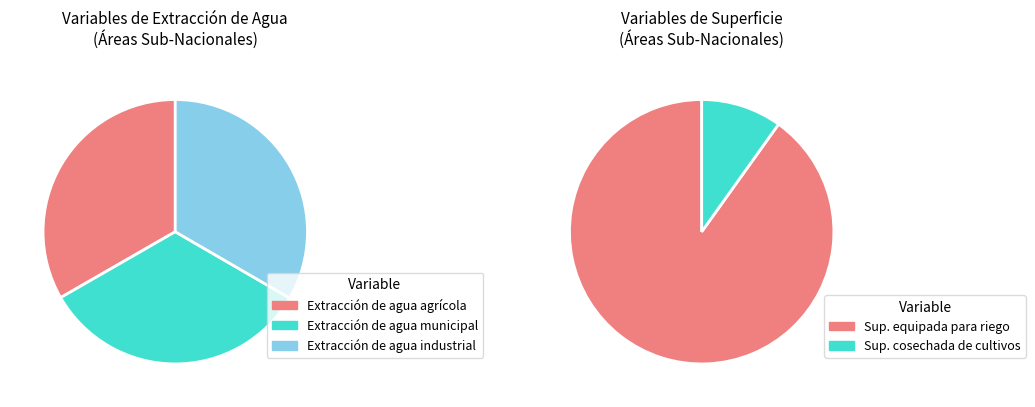

What is the ratio of the value at Extracción de agua agrícola to the value at Superficie cosechada total de cultivos?

3.3